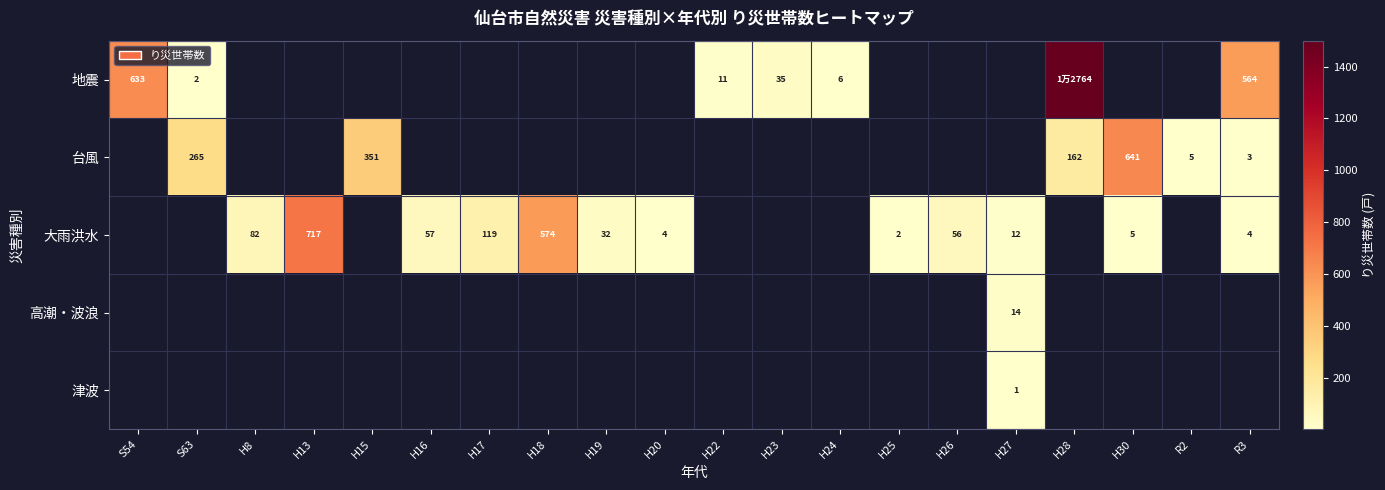

The 大雨洪水 series shows 4 at R3. True or false?

True